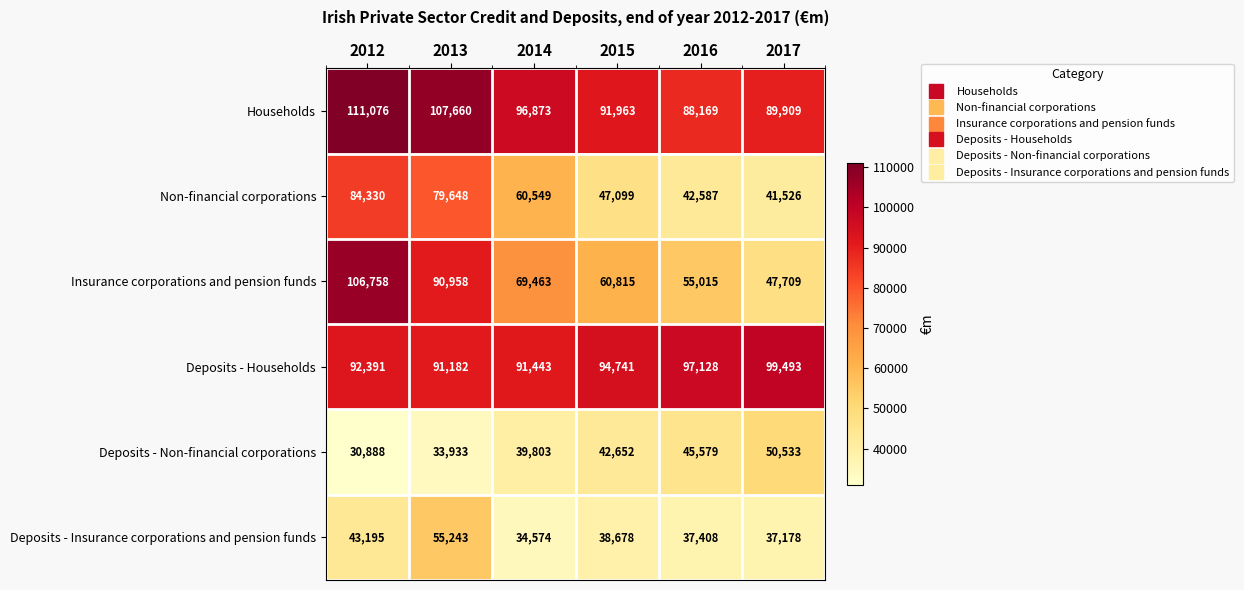

What is the sum of the Deposits - Non-financial corporations values at 2017 and 2015?

93185